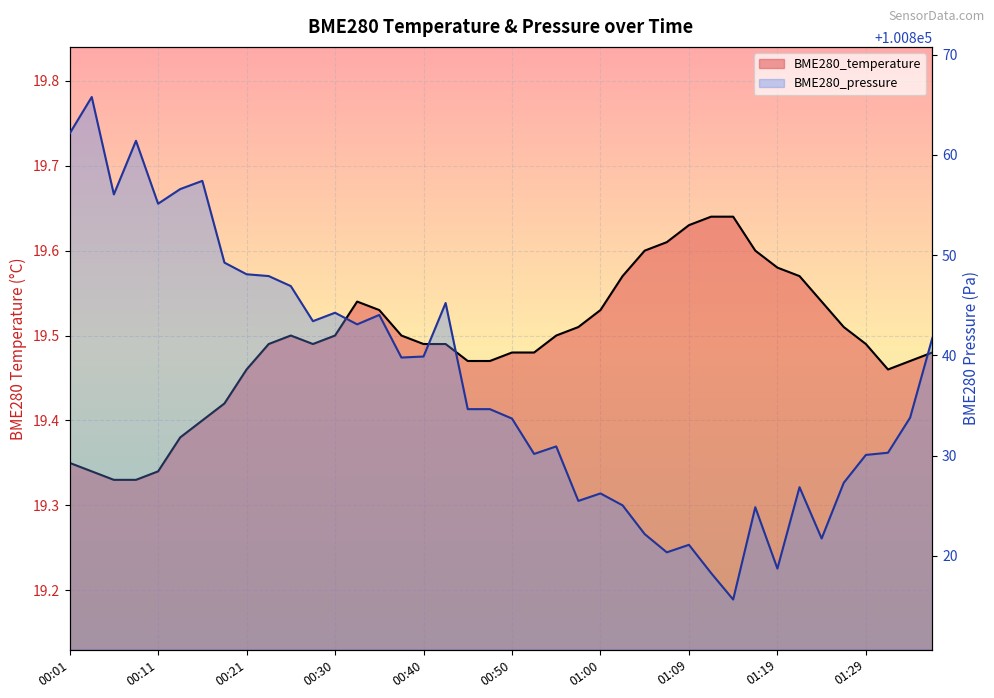

What is the difference between the highest and lowest values at 00:47?

100815.2